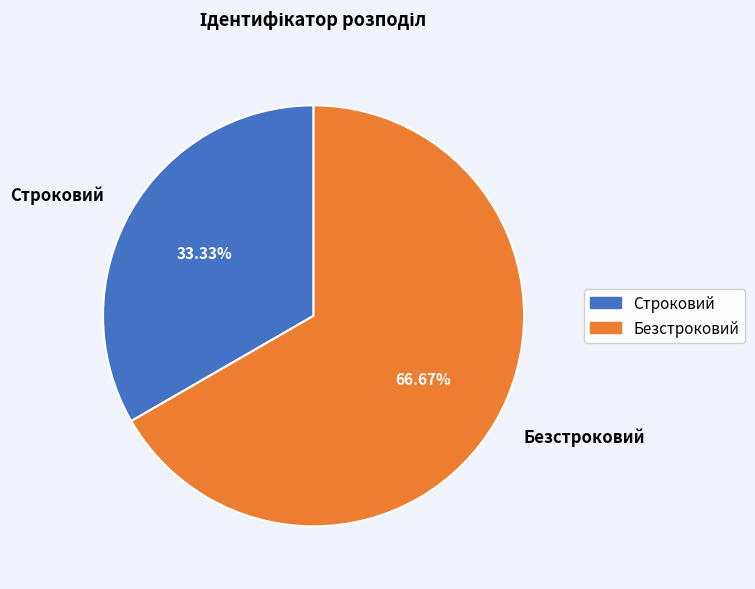

Is it true that Строковий is 33% of the pie?

True